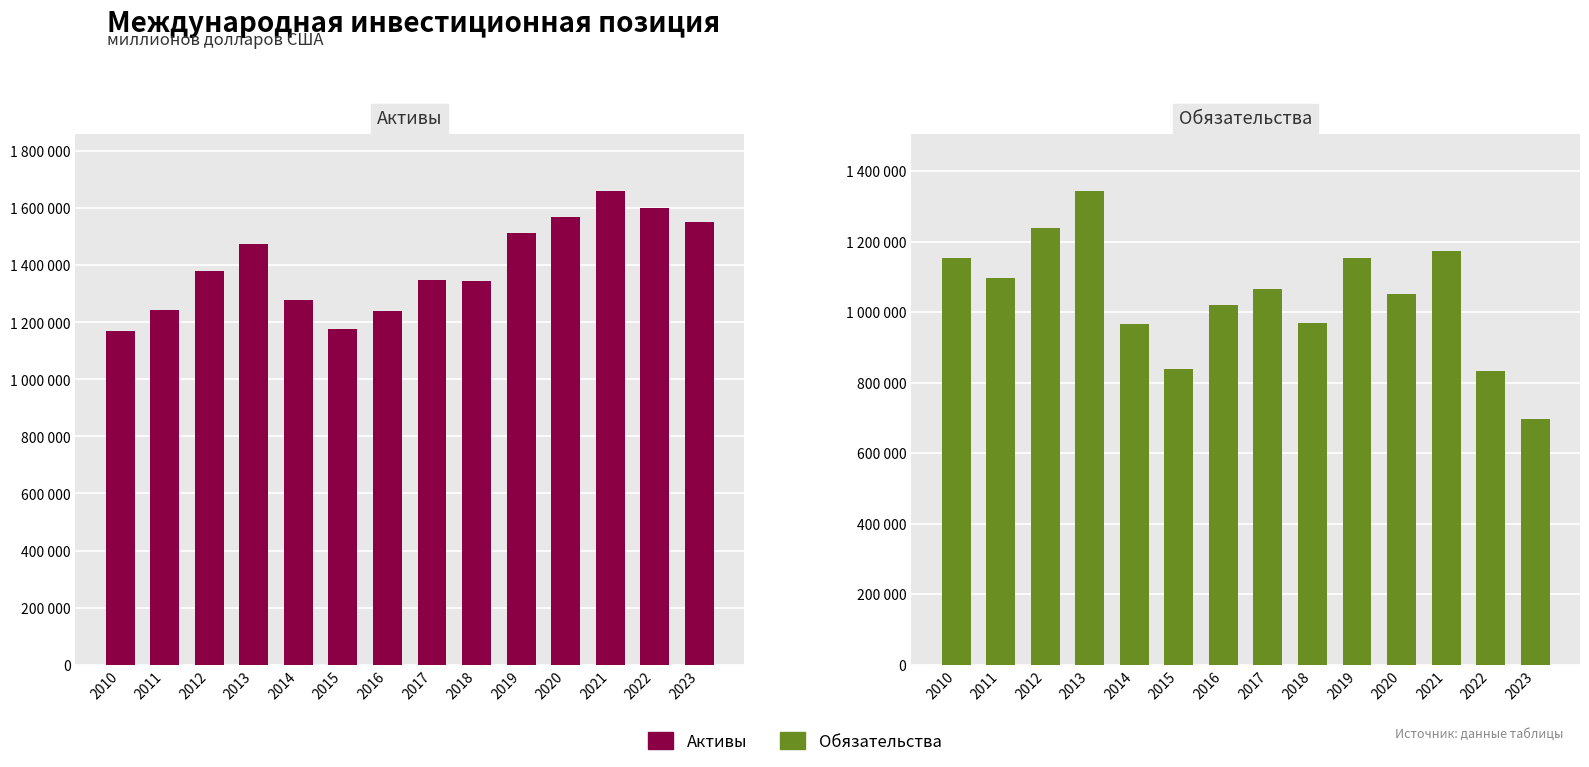

What is the difference between the second highest and minimum values in the Обязательства series?

542238.6